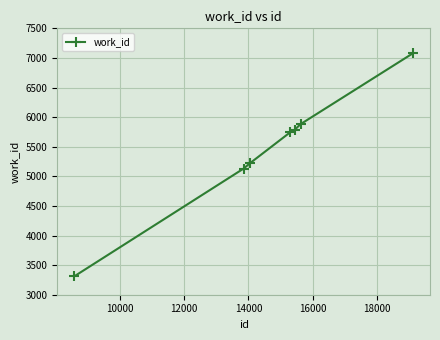

What is the minimum value shown in the chart?

3310